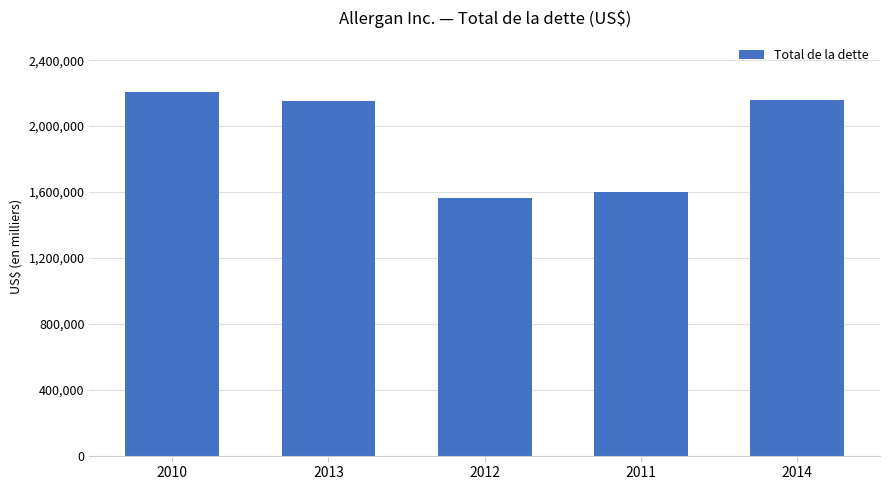

What is the value of the 4th bar from the left?

1599300